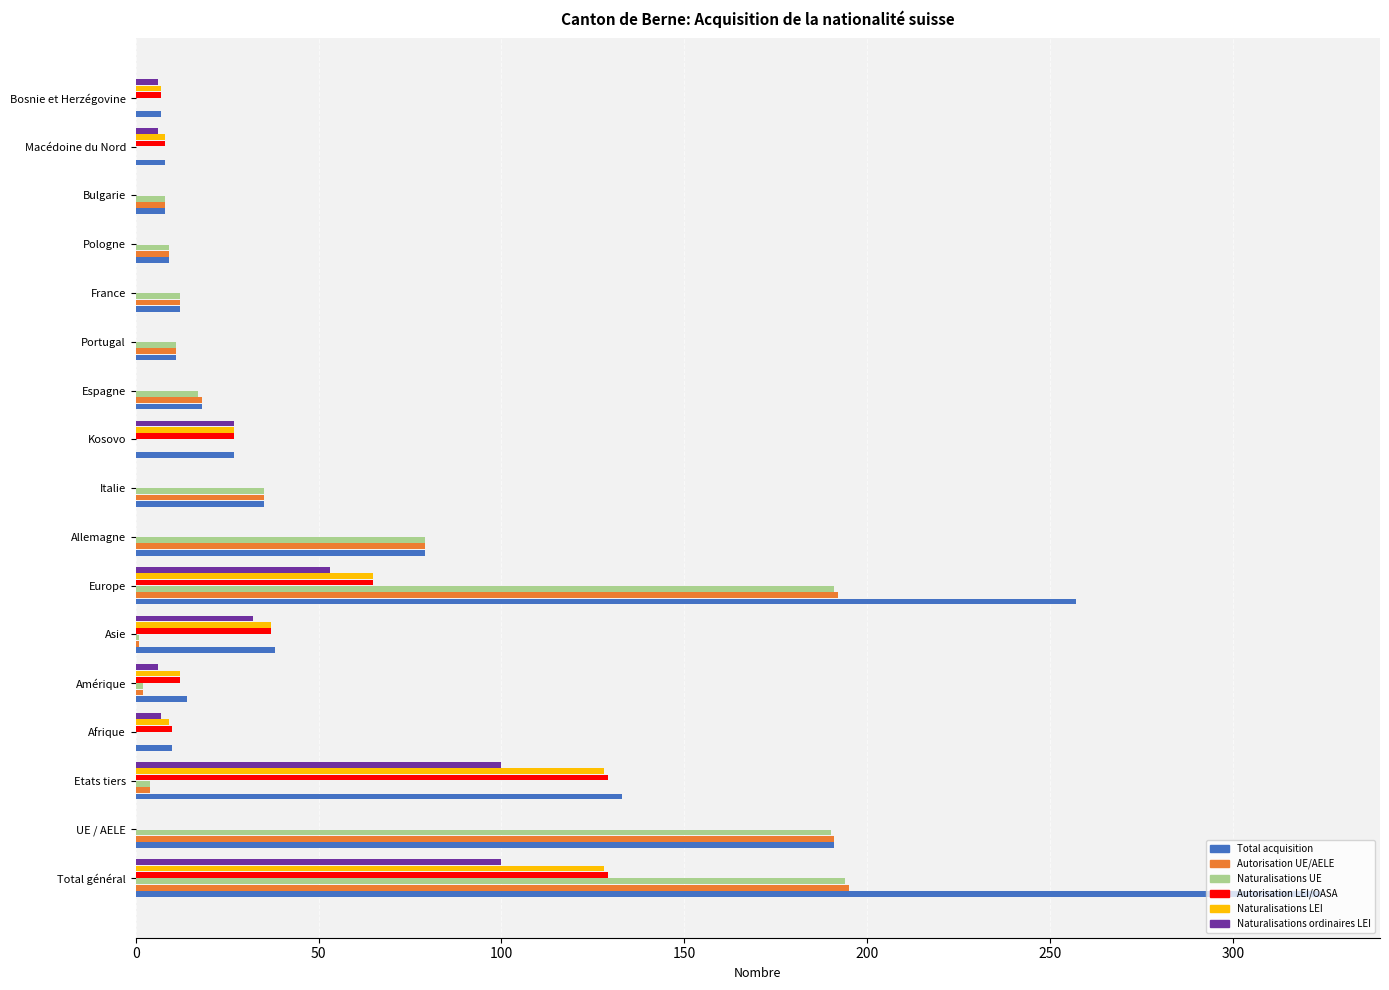

What is the average value of the Total acquisition series?

69